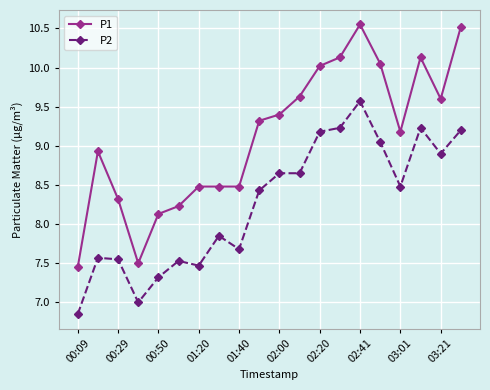

Which series has the widest spread of values?

P1